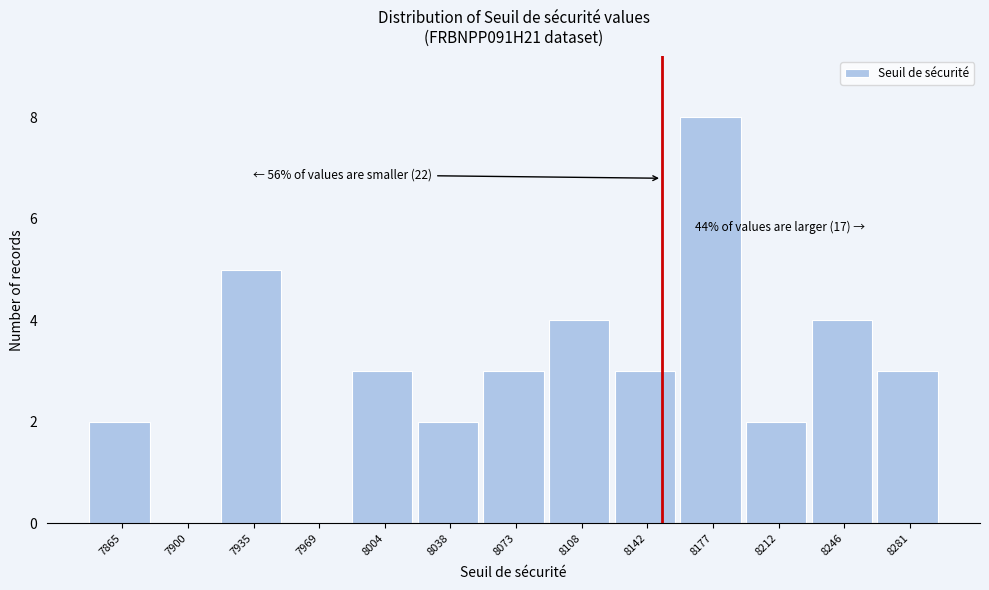

Over which range of the x-axis is the bar tallest?

8160 to 8195